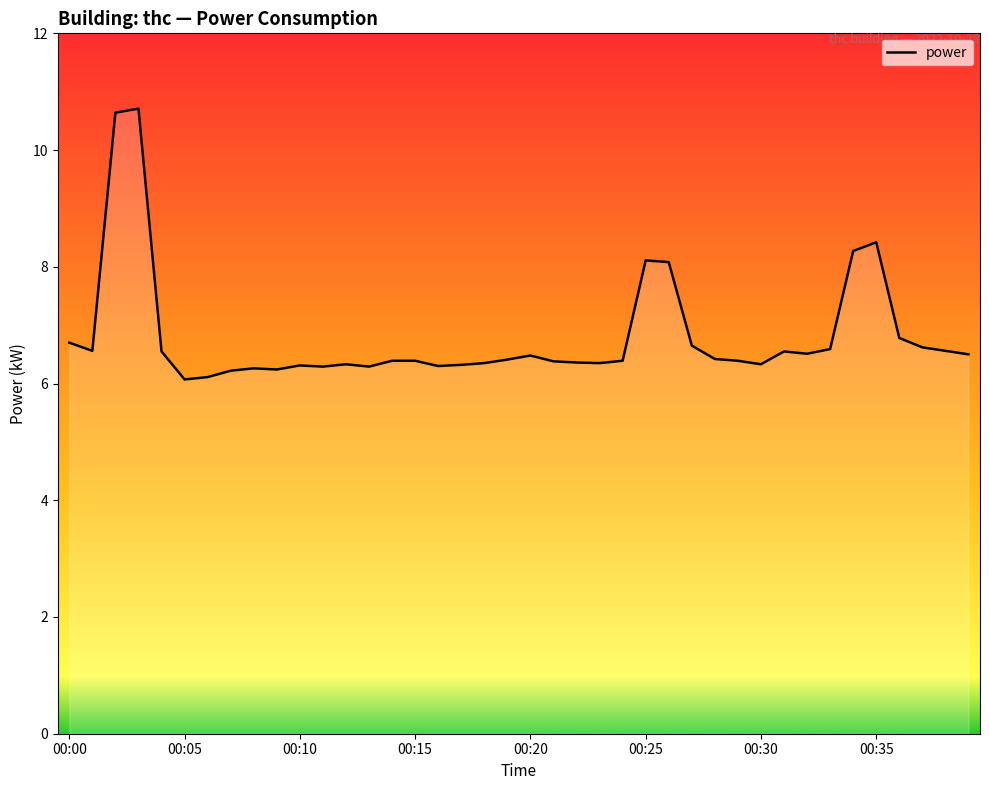

How many categories are shown in the chart?

40